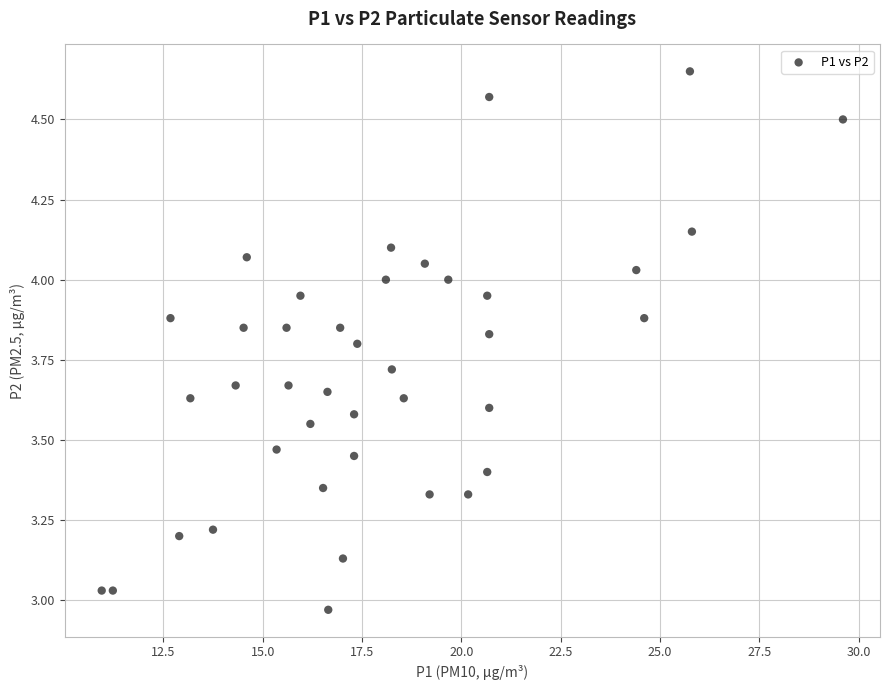

What is the range of X values (max minus min)?

18.7